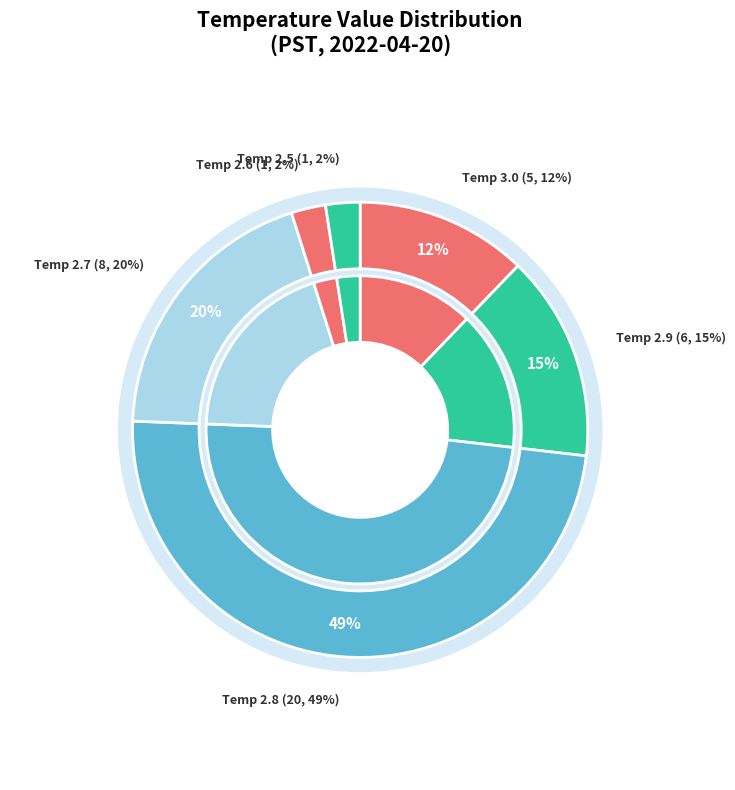

How many slices are in this pie chart?

6